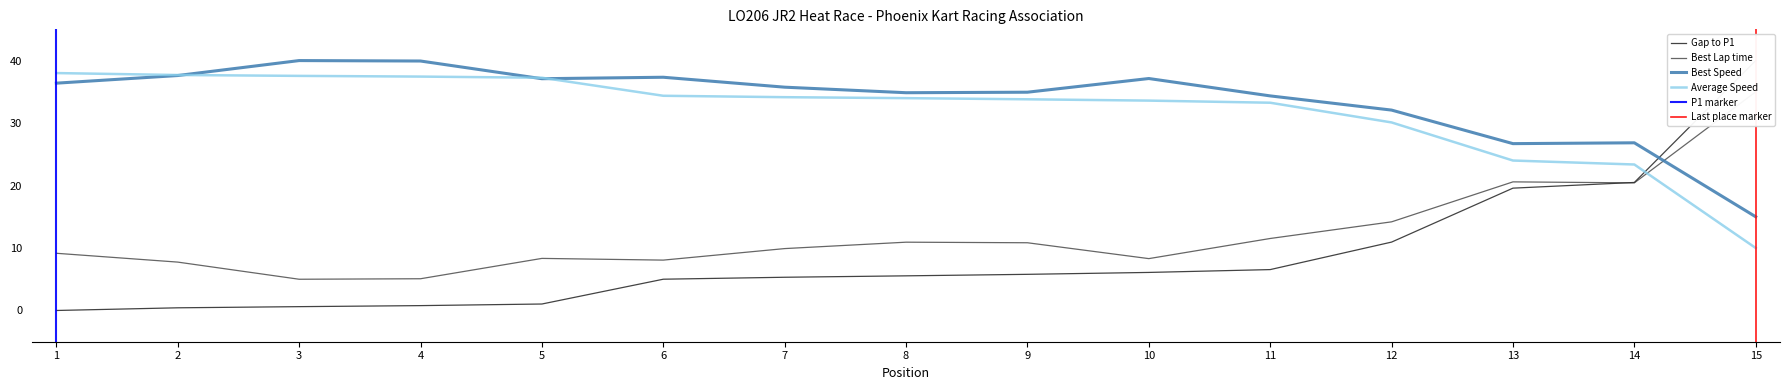

What is the maximum value for Best Speed?

40.0